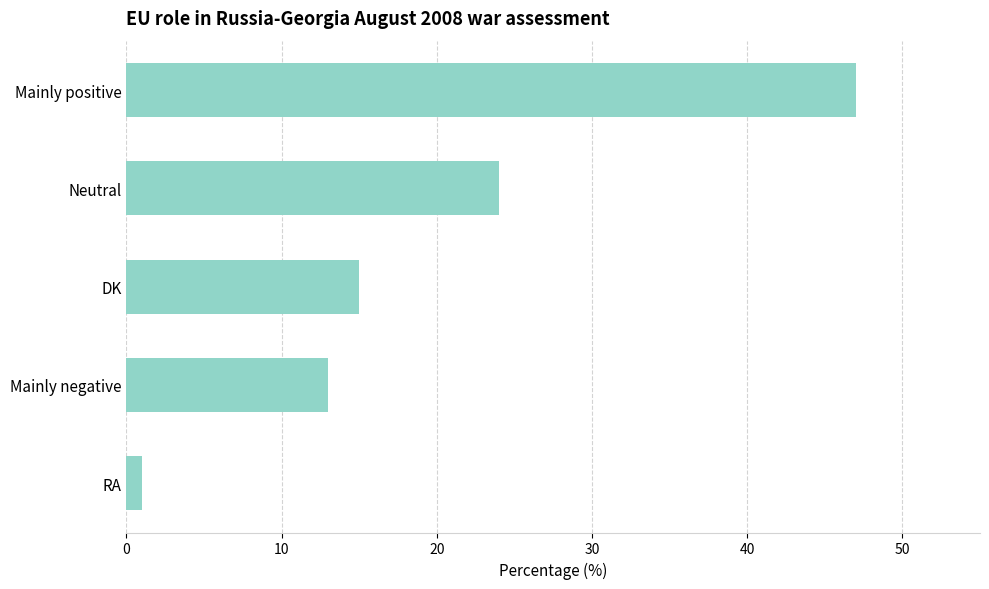

Rank the categories by value from highest to lowest.

Mainly positive, Neutral, DK, Mainly negative, RA